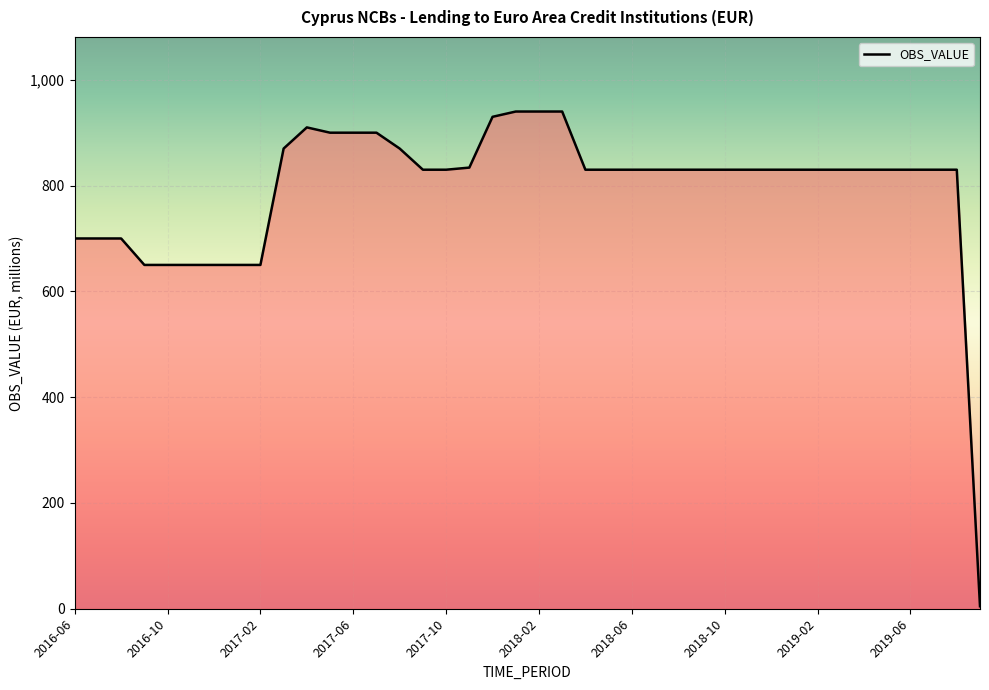

Does the chart display data point markers on the line(s)?

No